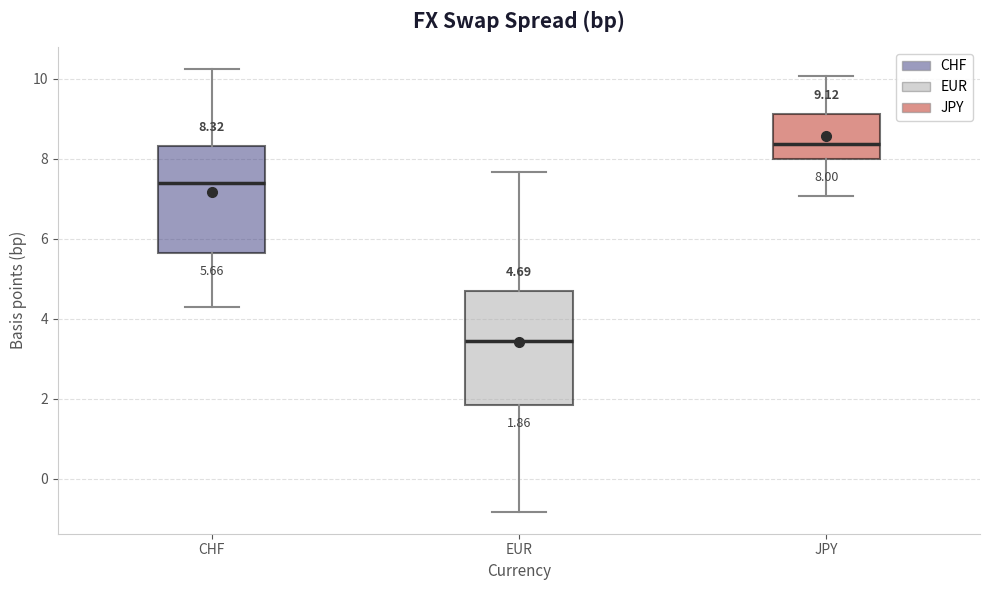

Which box's median line is the lowest?

EUR